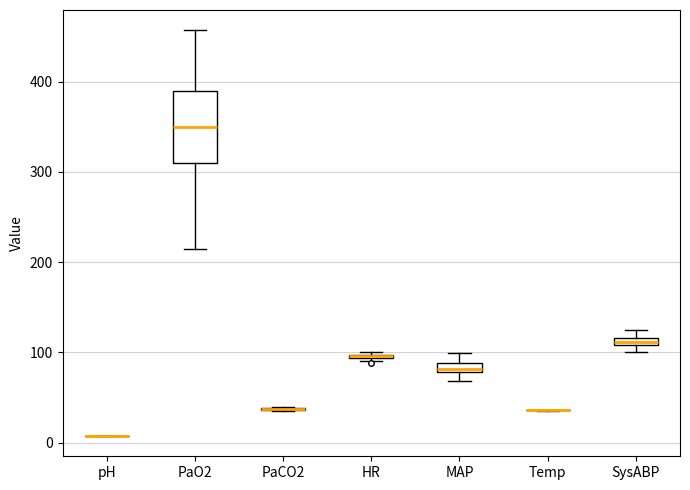

Which box is the tallest, from its lower edge to its upper edge?

PaO2